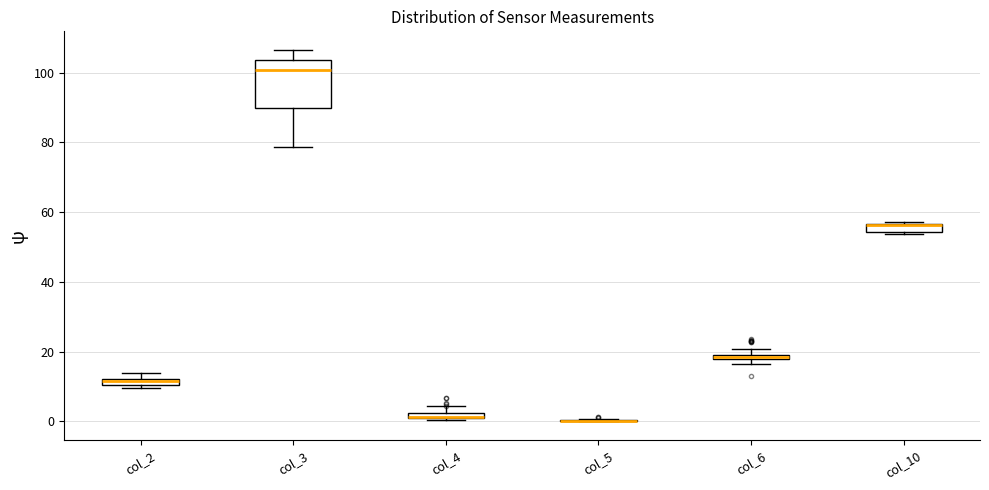

Which box is the tallest, from its lower edge to its upper edge?

col_3